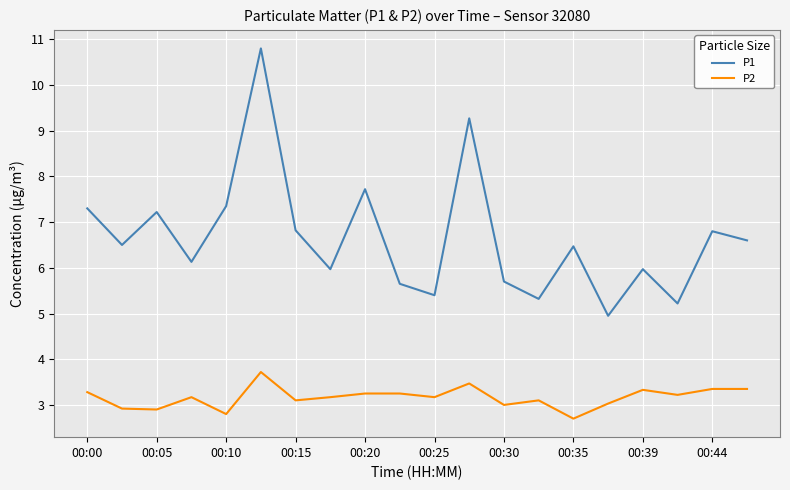

What is the lowest value of the P2 series?

2.7